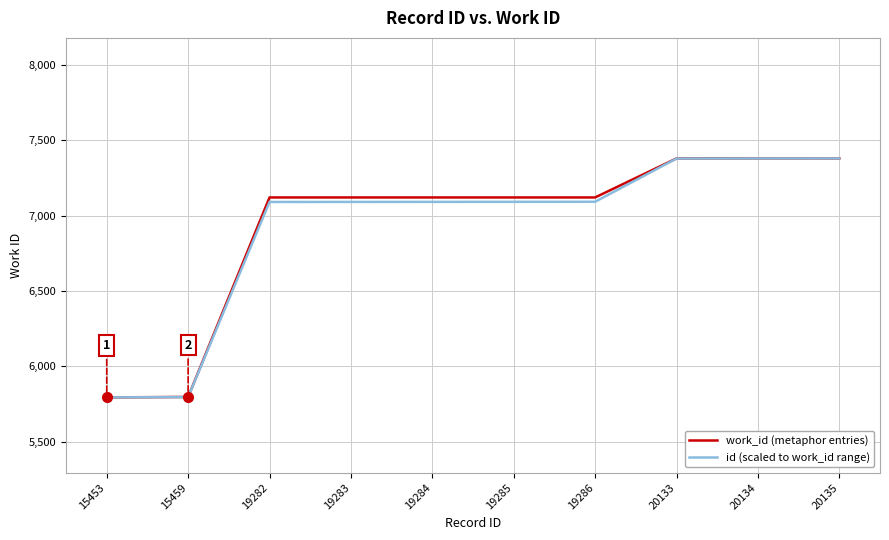

Does the chart have visible grid lines?

Yes